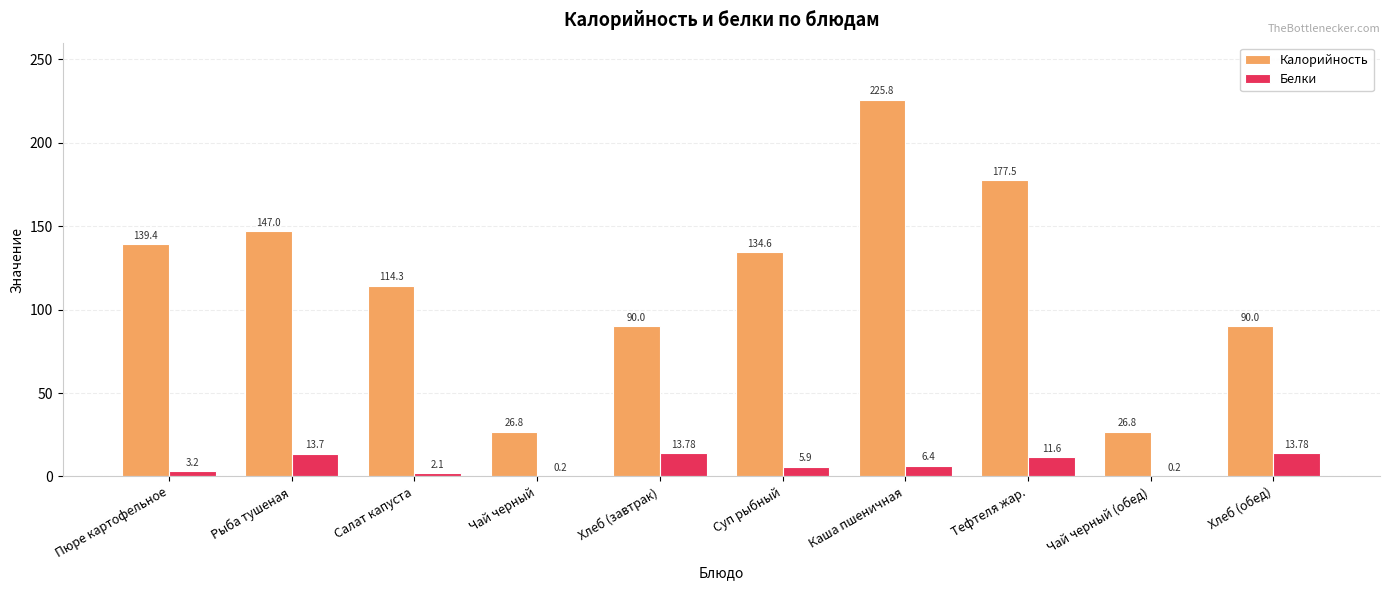

What is the sum of all Белки values?

70.9